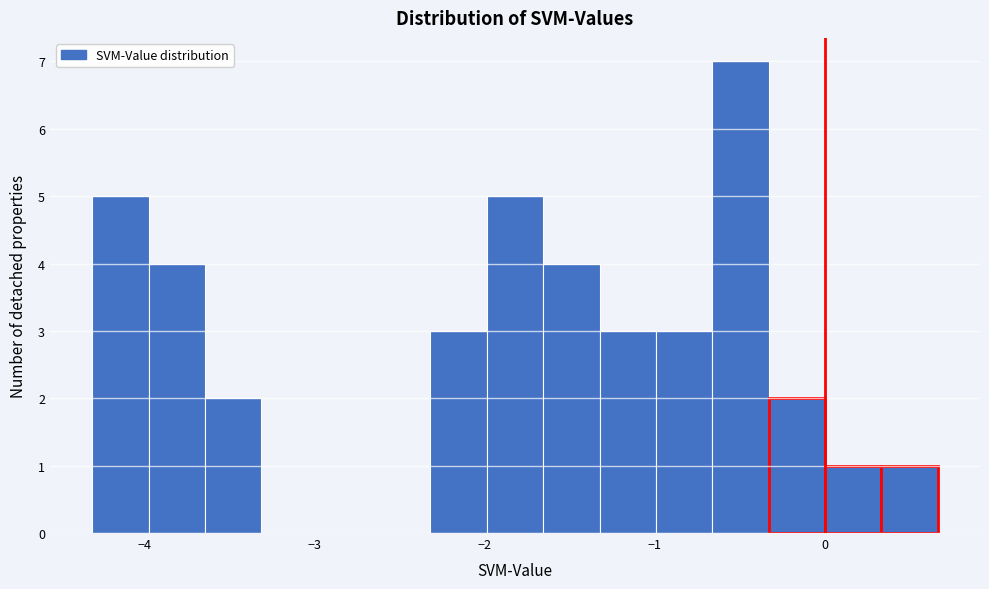

Read against the x-axis, roughly where is the centre of the tallest bar?

-0.5